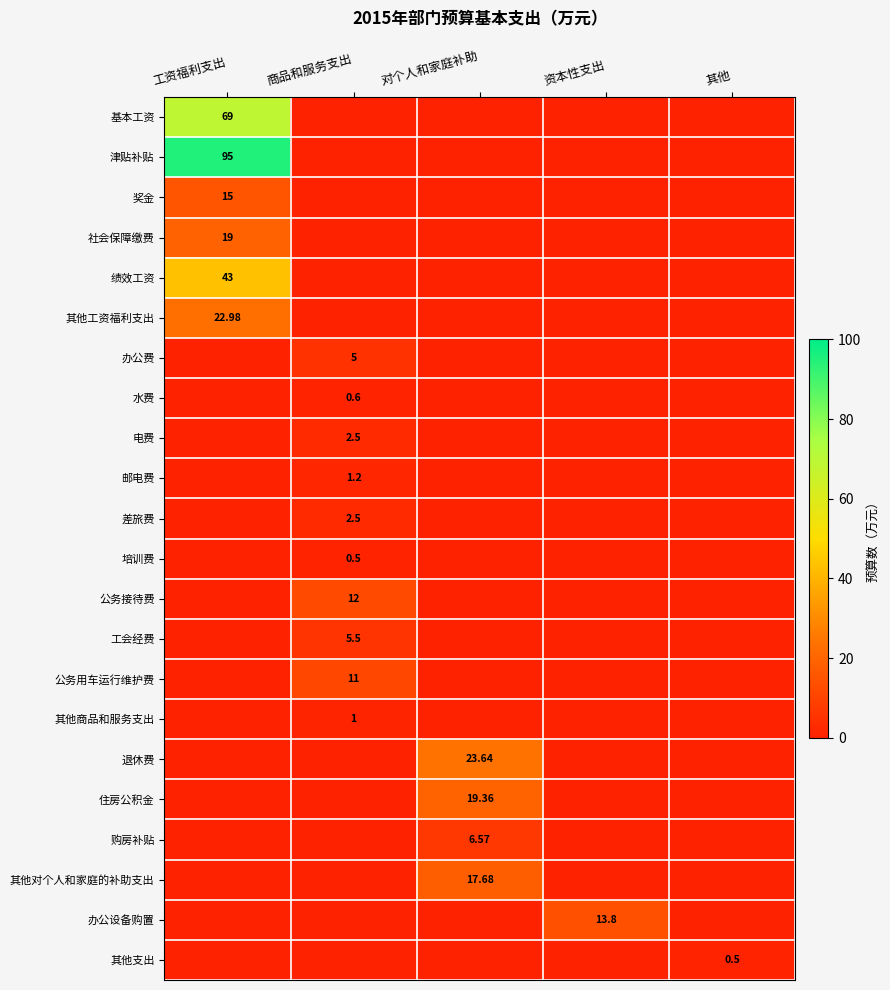

Which series has the largest range (max minus min)?

津贴补贴